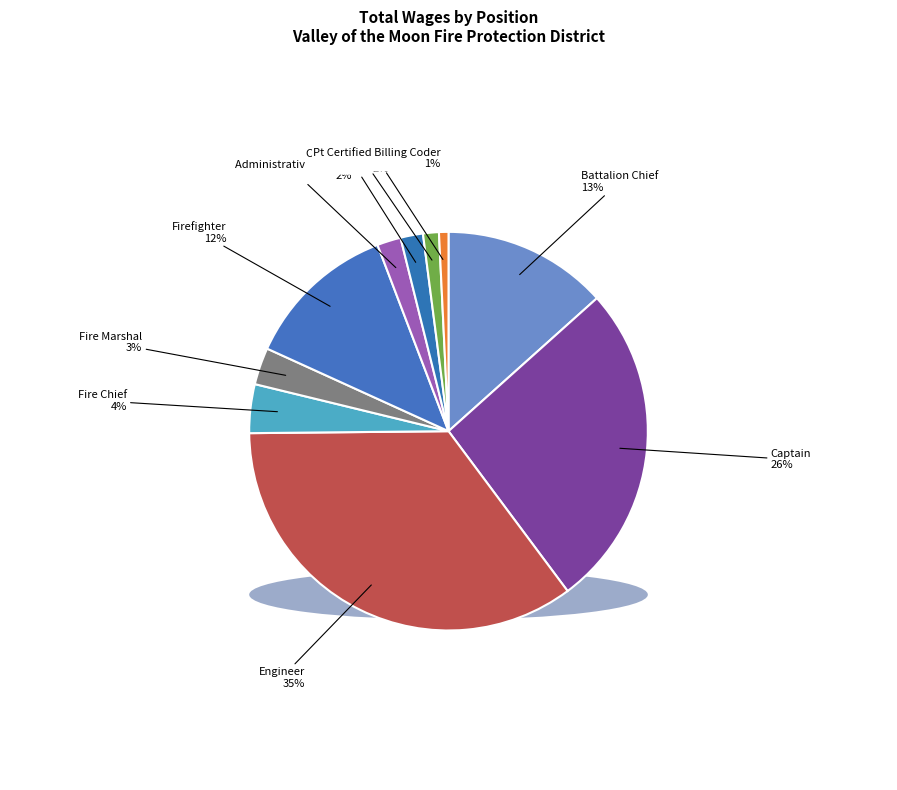

Which category has the smallest portion of the pie?

Pt Certified Billing Coder